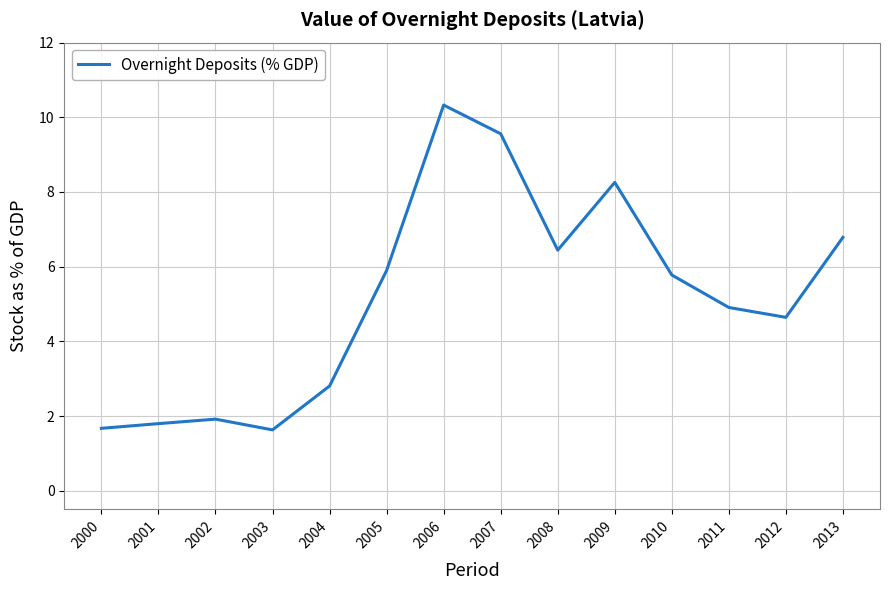

True or false: the data shows 6.0 at 2007.

False